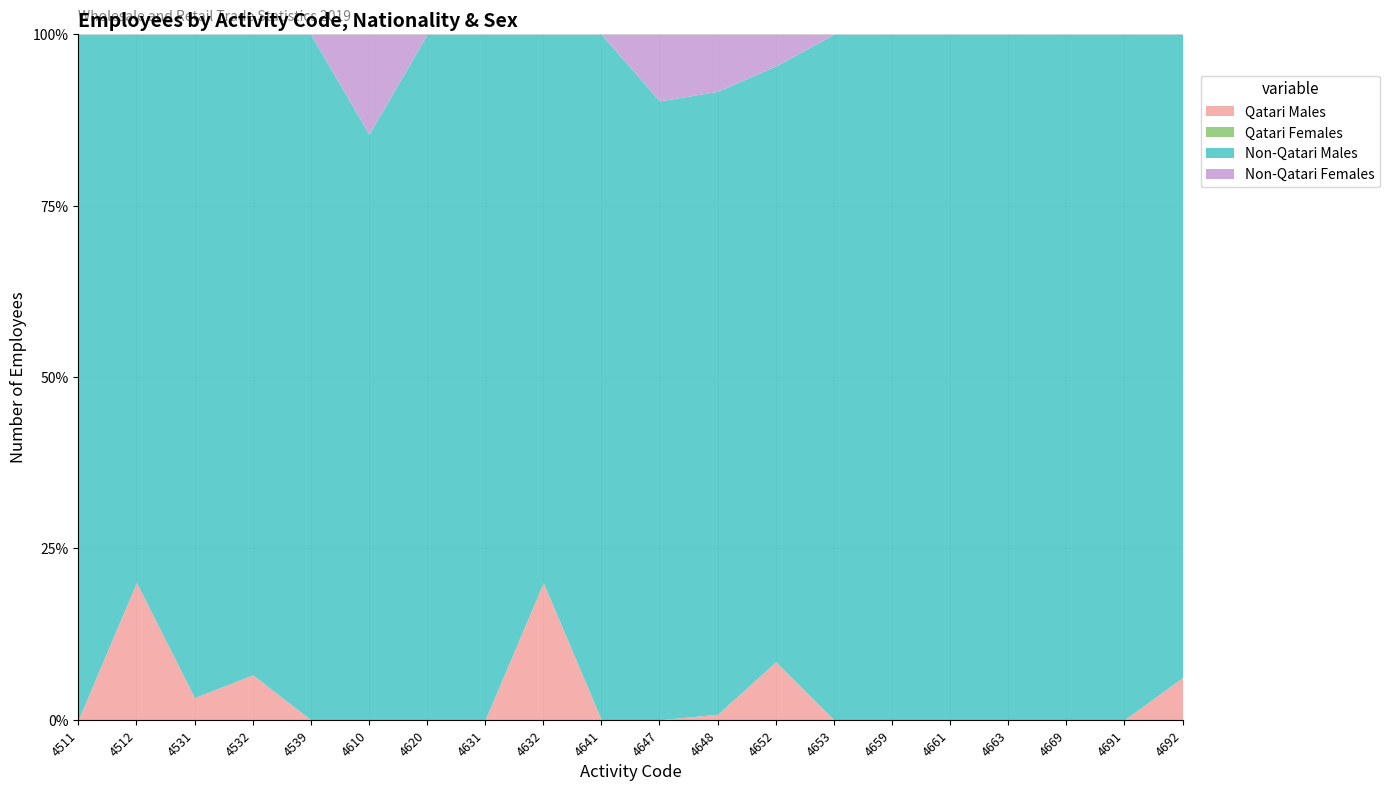

What are all the series names shown in the legend?

Qatari Males, Qatari Females, Non-Qatari Males, Non-Qatari Females